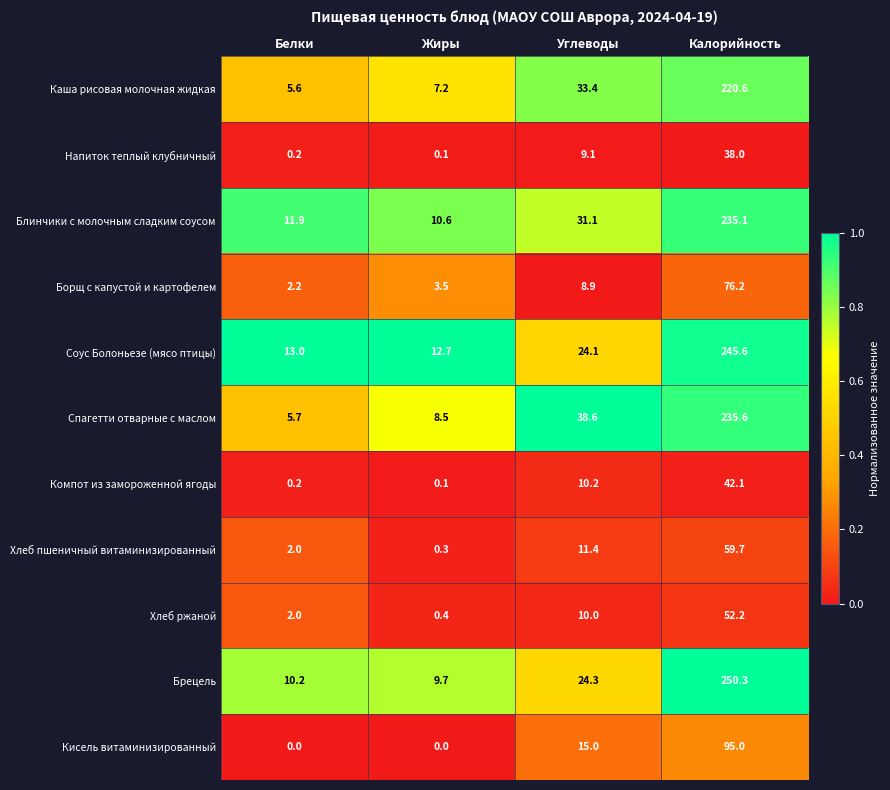

Which series has the largest range (max minus min)?

Брецель